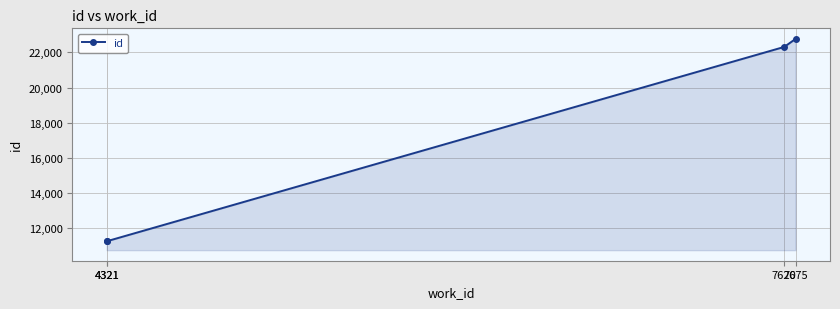

Reading left to right, what are all the values shown in this chart?

11266	11271	22311	22766